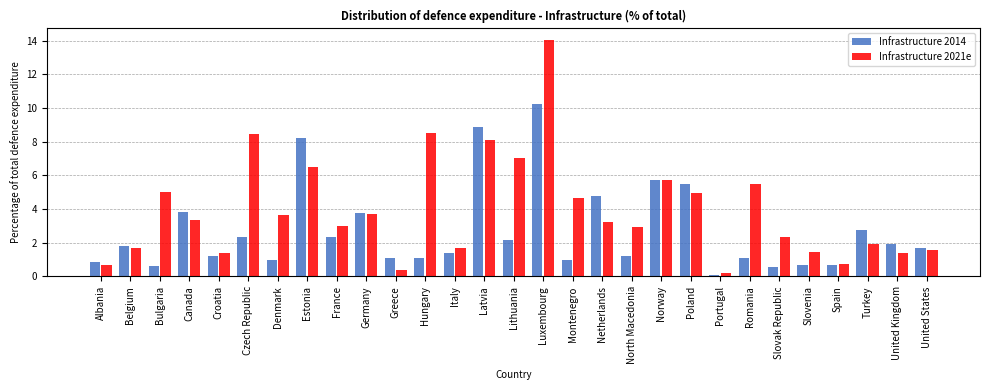

List the series in order of their overall mean, lowest first.

Infrastructure 2014, Infrastructure 2021e